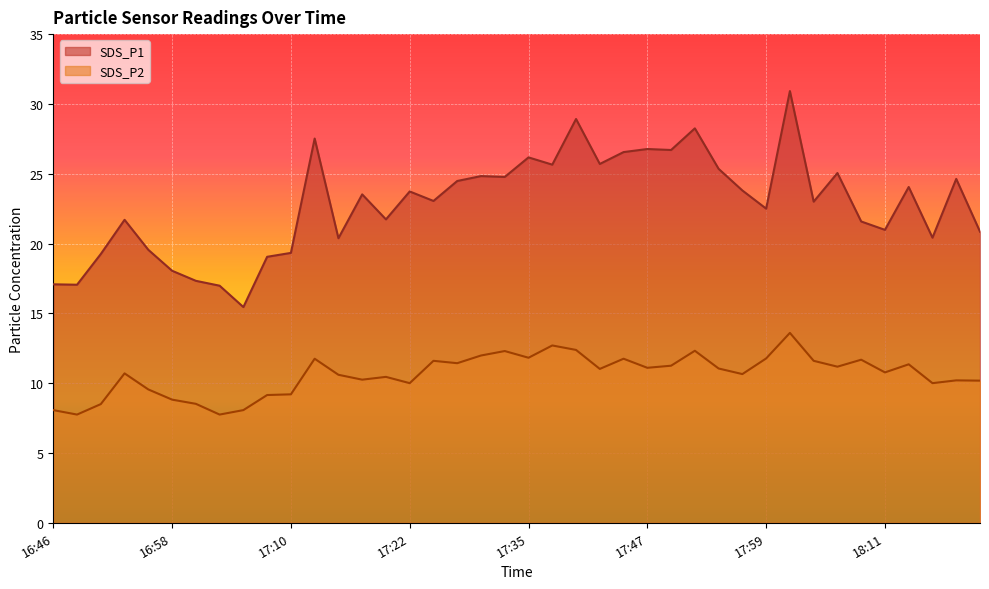

Is the value of SDS_P1 at 17:10 greater than the value of SDS_P2 at 17:03?

Yes